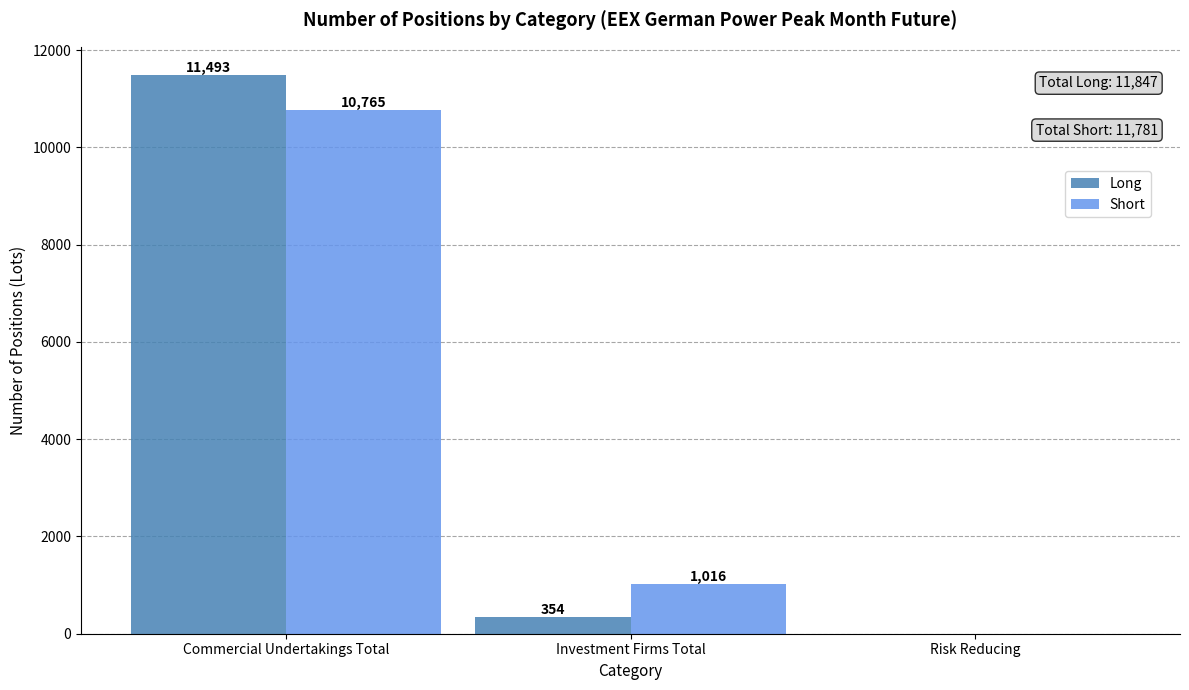

What is the sum of the Long values at Commercial Undertakings Total and Risk Reducing?

11493